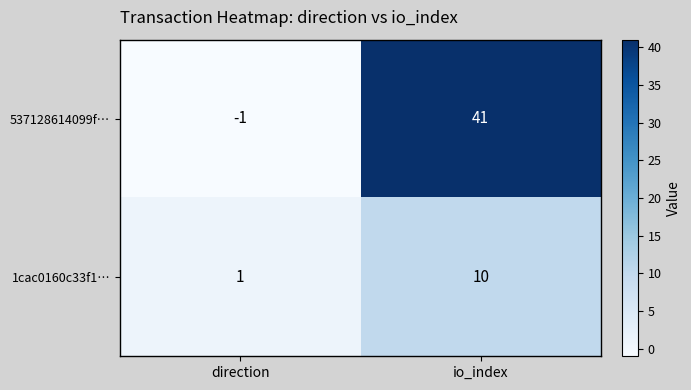

Count the number of categories in the chart.

2